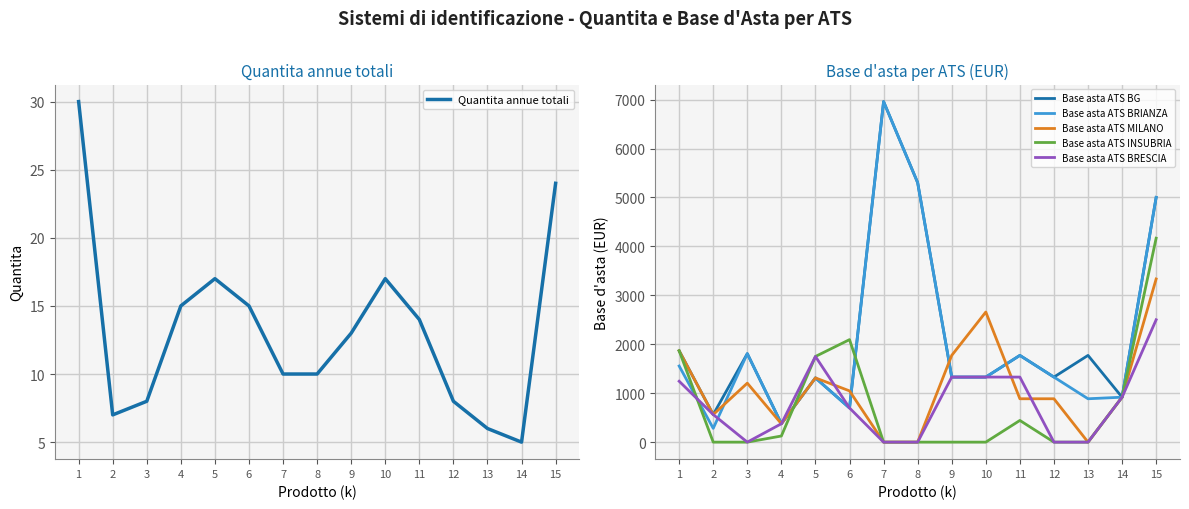

What is the greatest value displayed?

6959.1